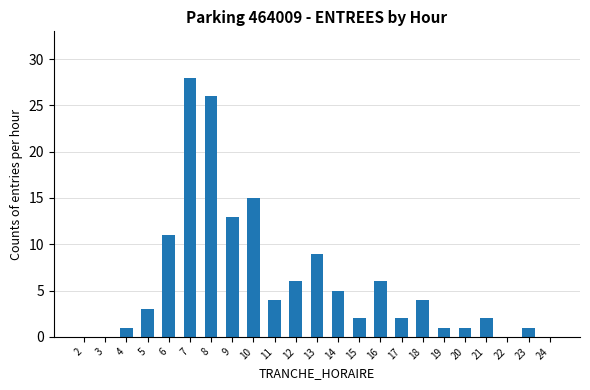

What is the sum of the values at 3 and 10?

15